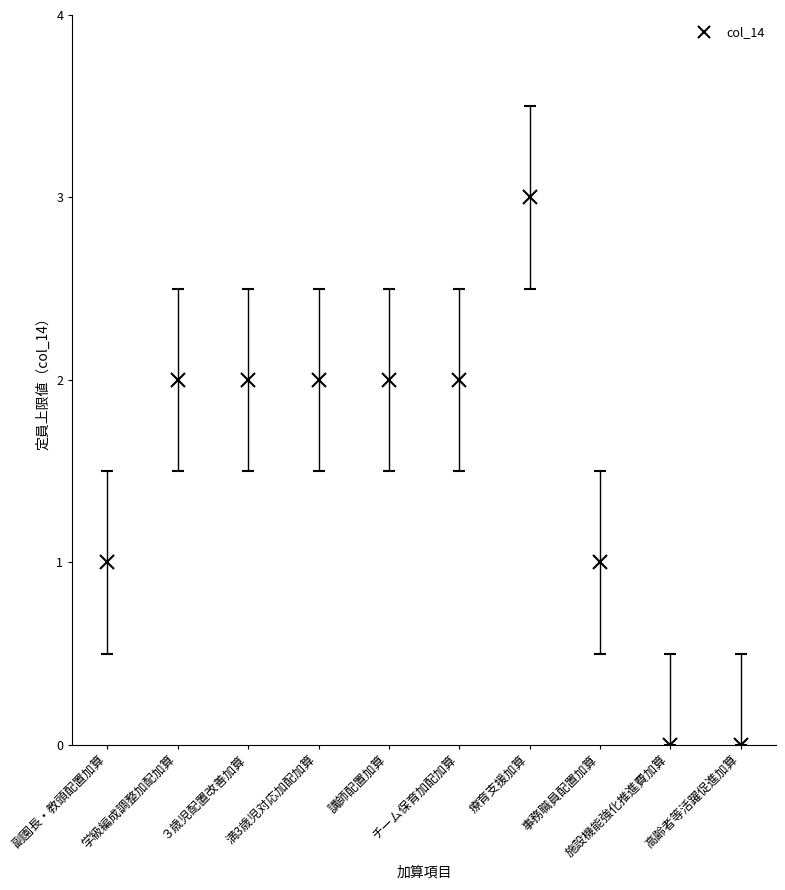

How many values are below 2?

4